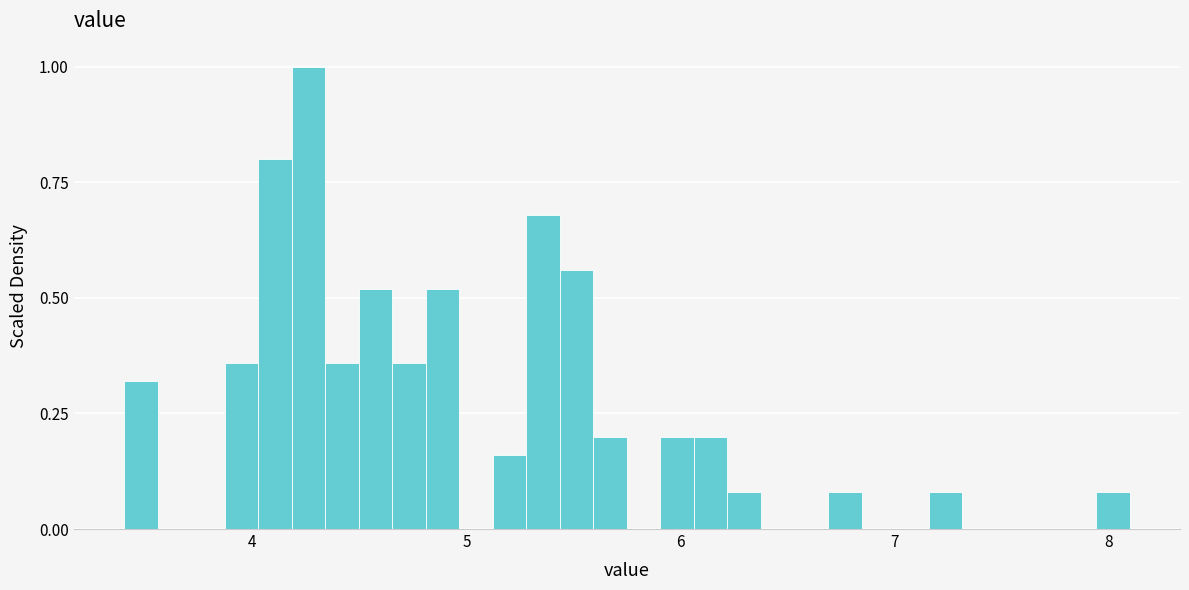

Read against the x-axis, roughly where is the centre of the tallest bar?

4.3